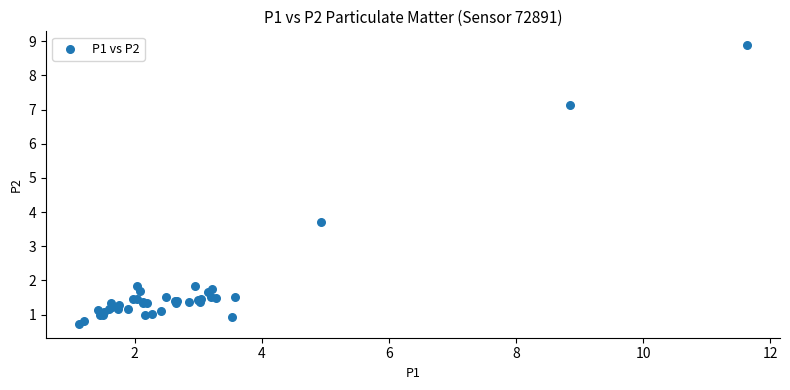

What Y value in the scatter plot is closest to 4?

3.7